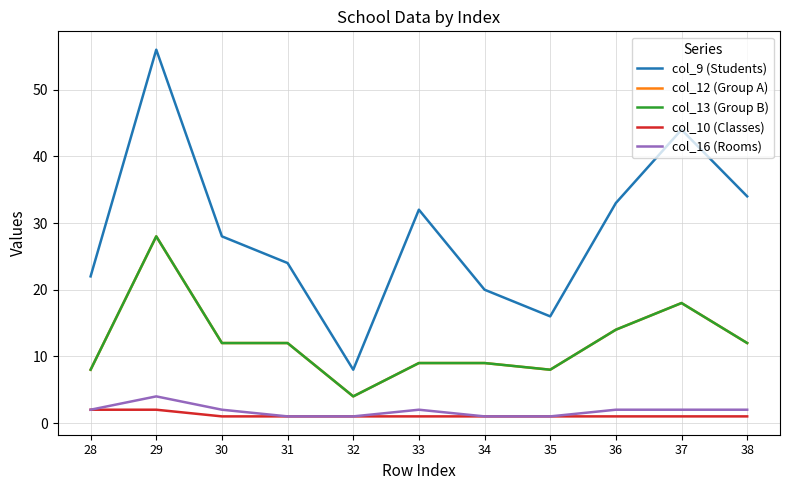

Between 38 and 33, which is larger?

38